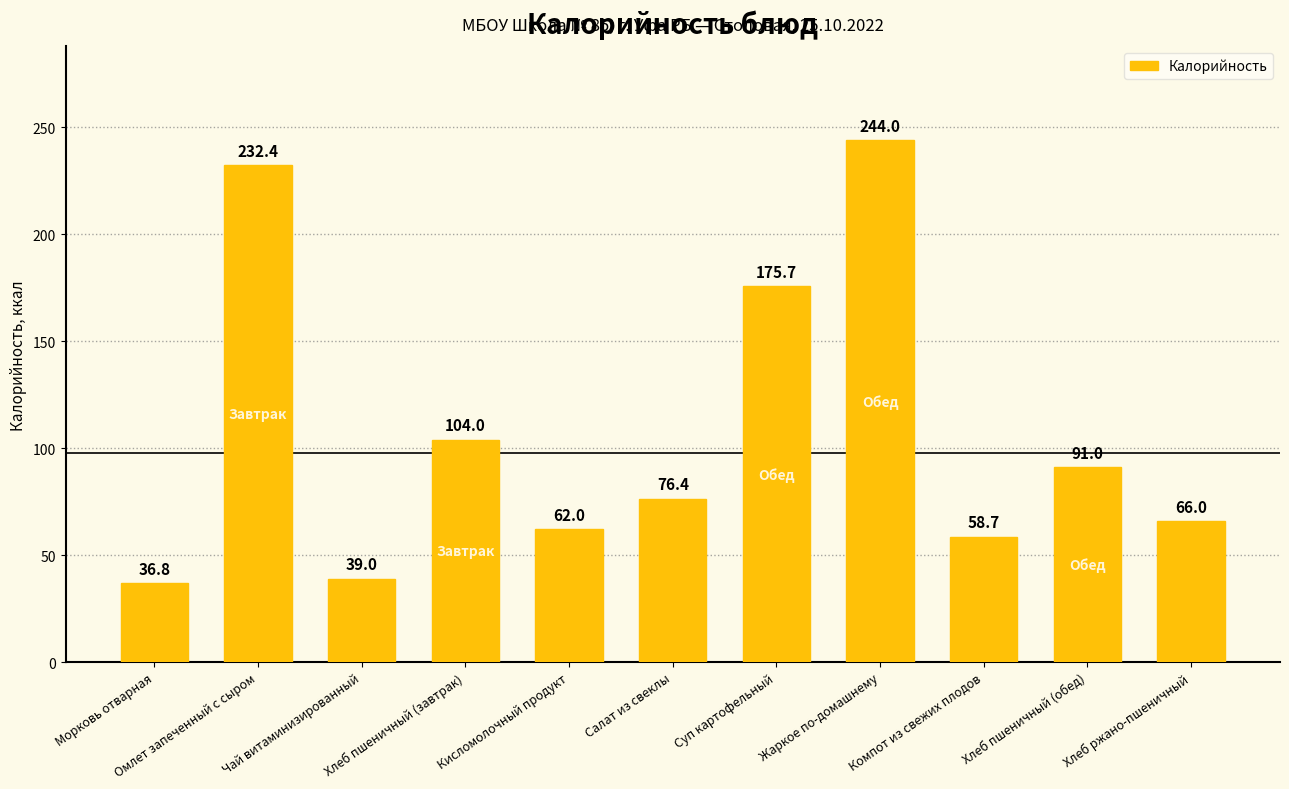

Does the chart contain stacked bars?

No